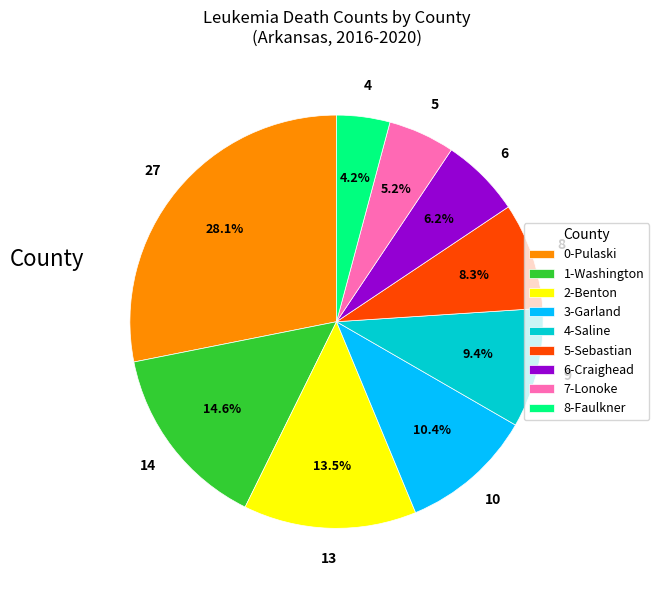

What portion of the pie excludes 7-Lonoke?

94.8%